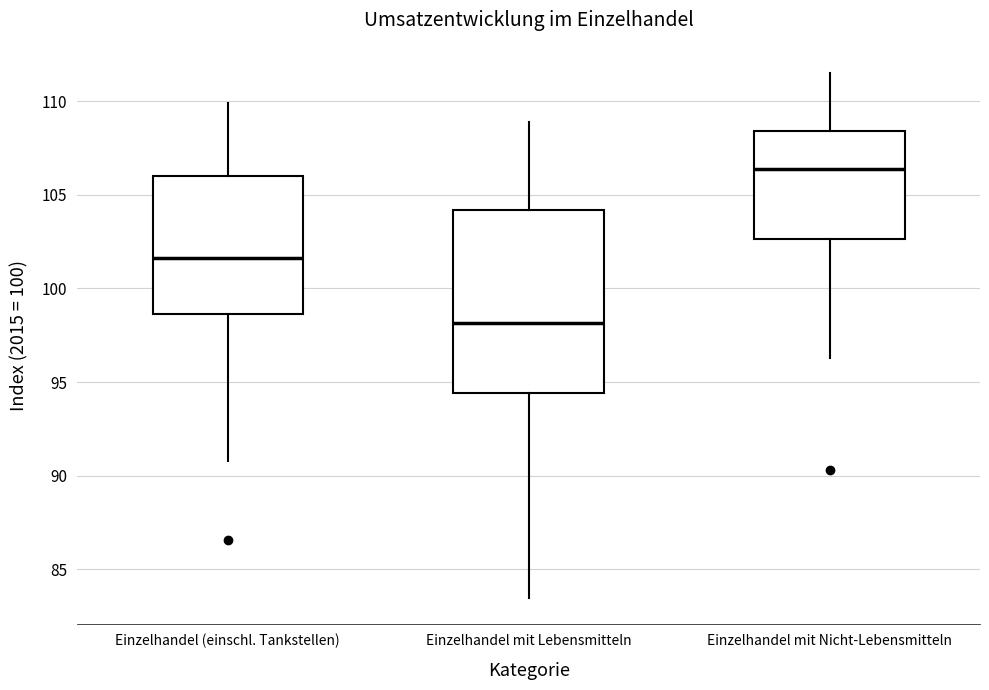

Which box has the lowest median line?

Einzelhandel mit Lebensmitteln